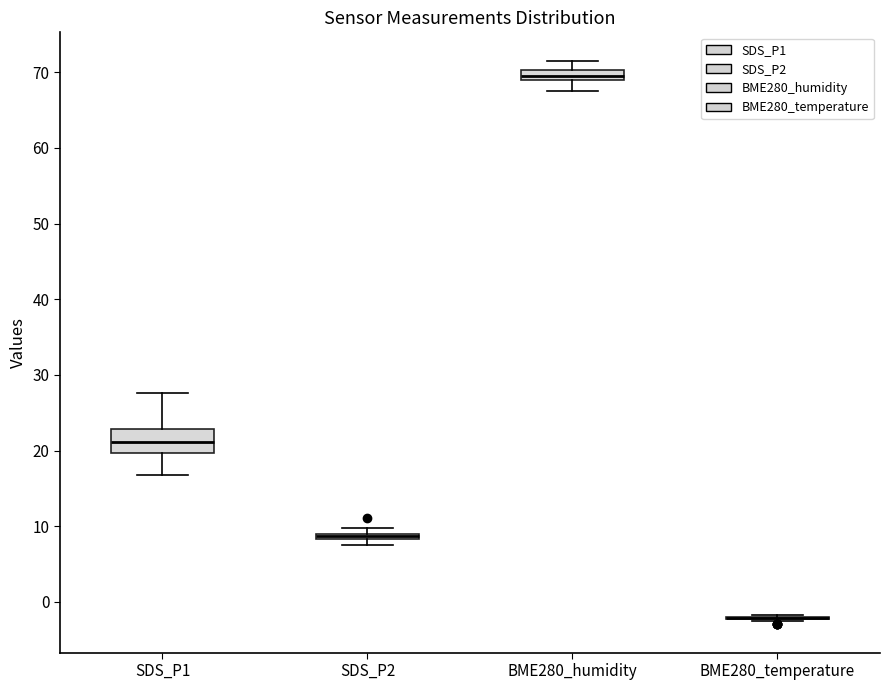

Comparing the boxes themselves (not the whiskers), which one is the tallest?

SDS_P1